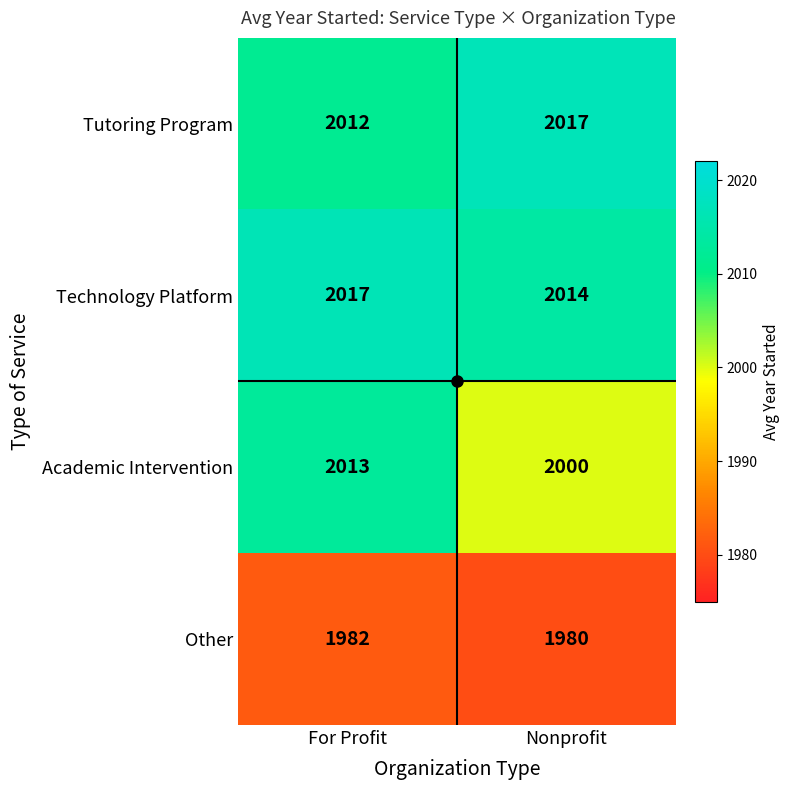

What is the minimum value shown in the chart?

1980